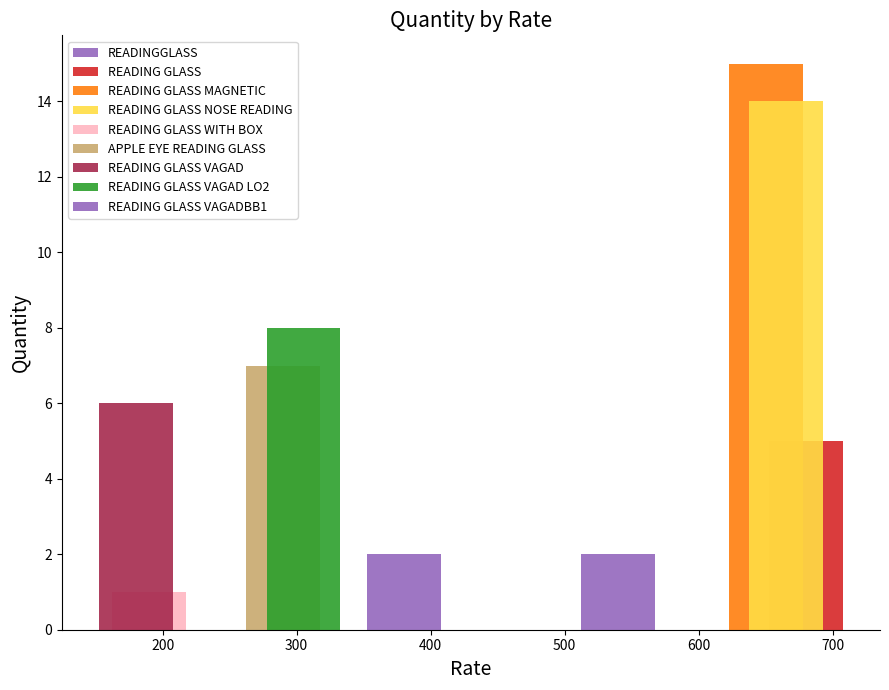

How many bars are there in each group?

9